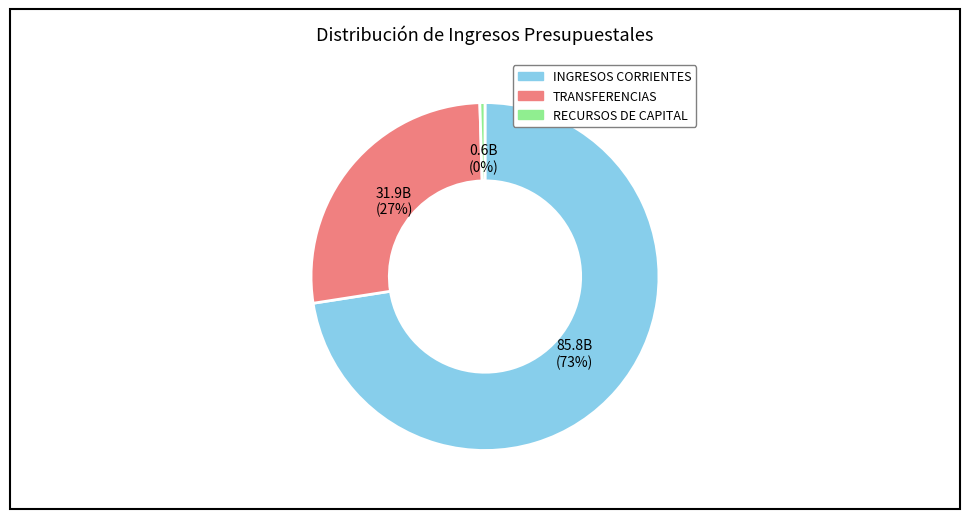

Count the number of slices in the pie.

3